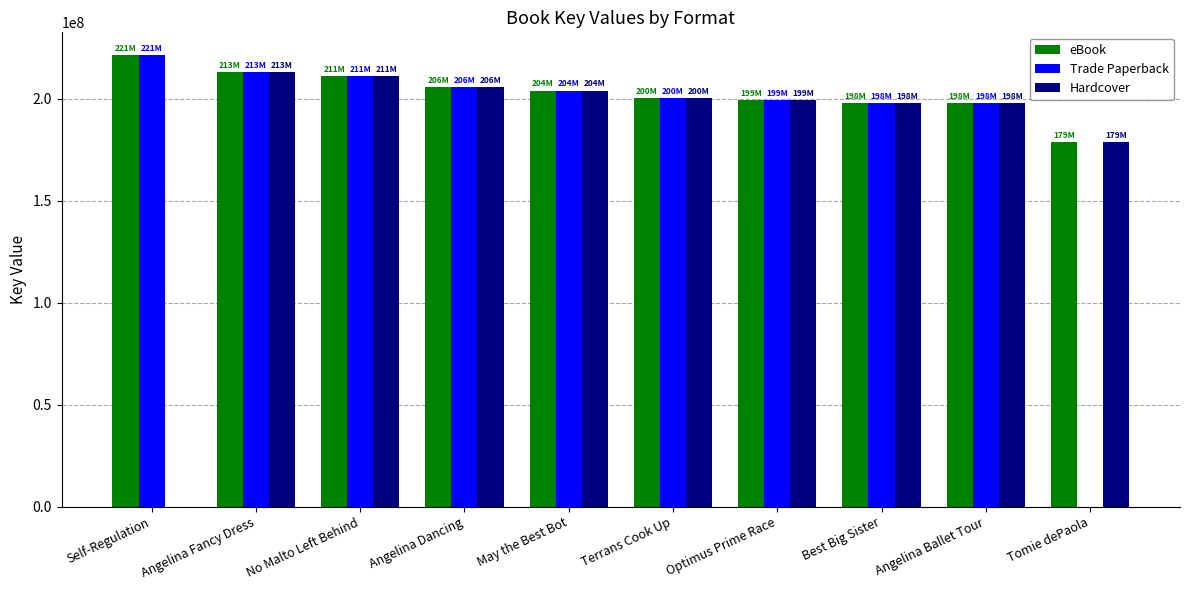

At which category is the sum across all series the highest?

Angelina Fancy Dress